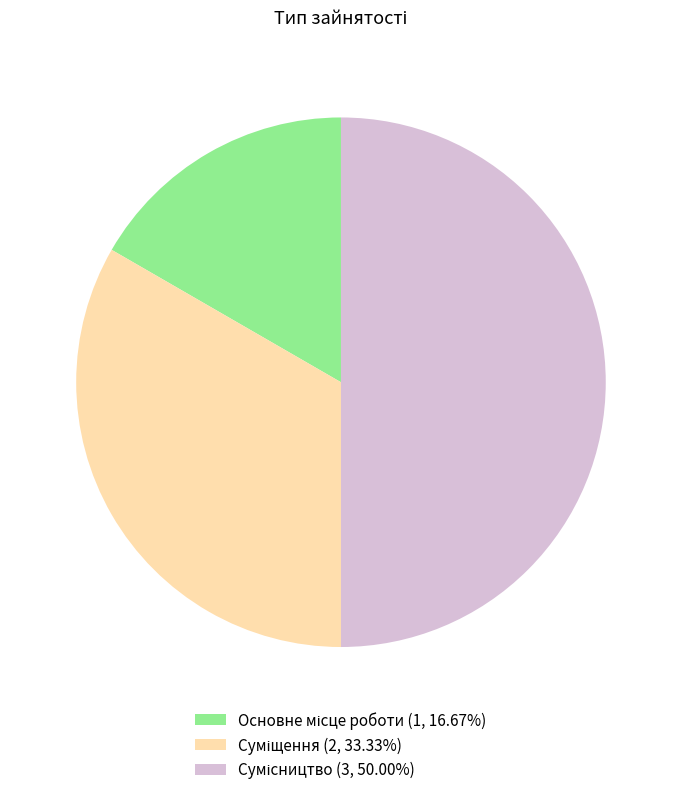

Does any single category account for the majority?

No